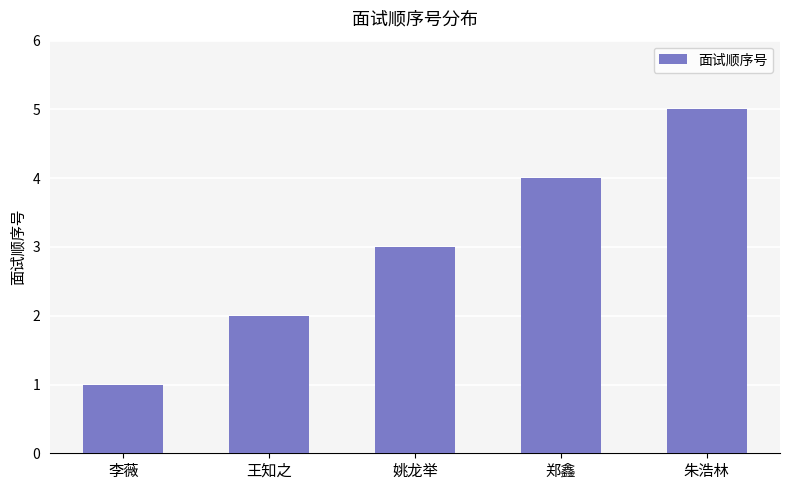

What value does the data have at 姚龙举?

3